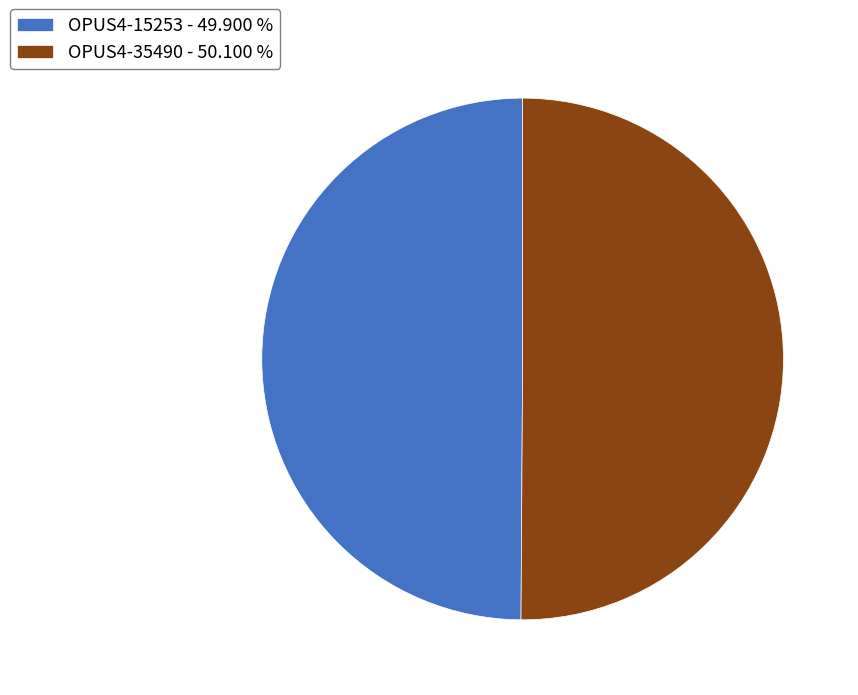

Combined, do OPUS4-15253 - 49.900 % and OPUS4-35490 - 50.100 % account for over 50%?

Yes